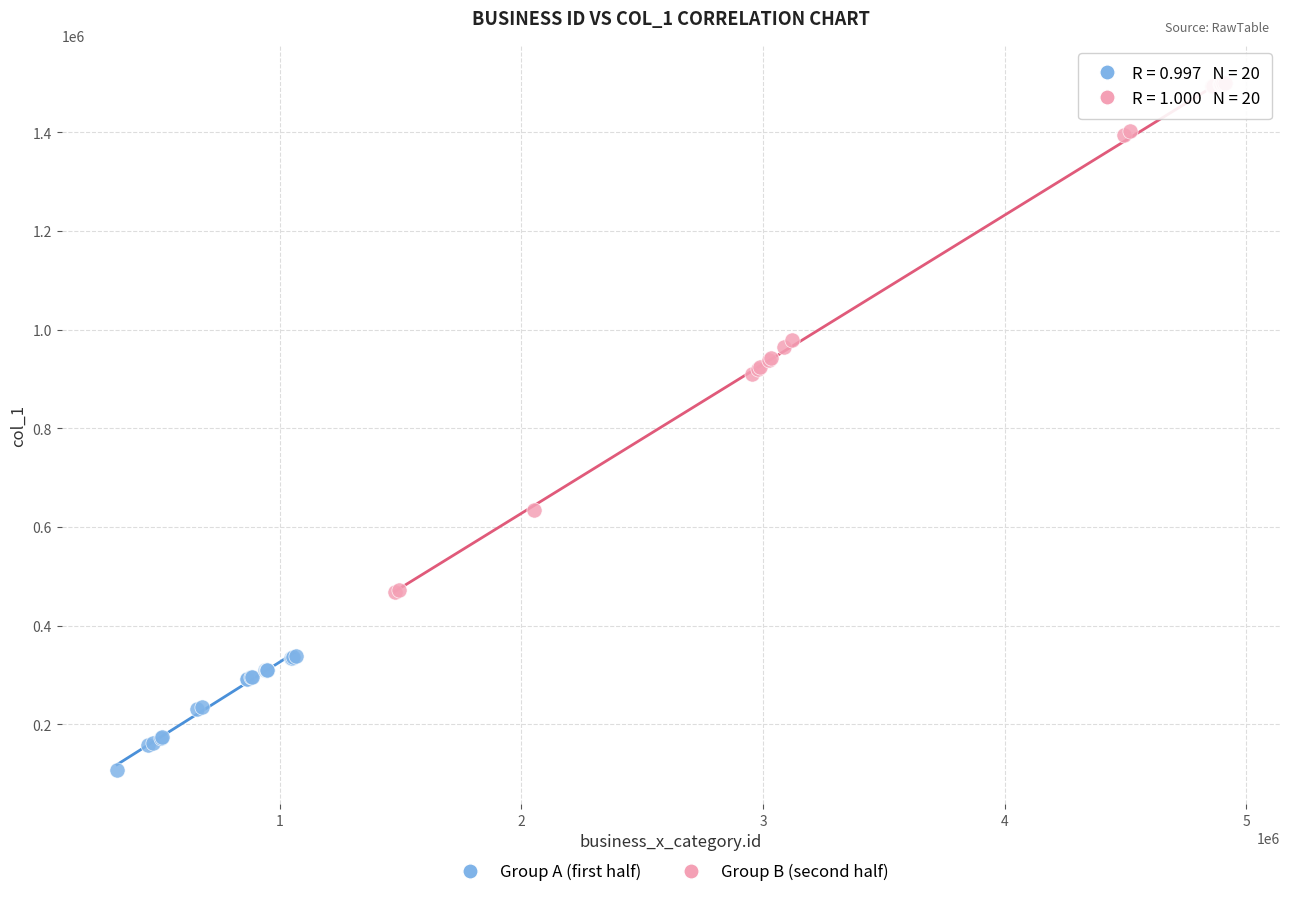

Which series reaches the minimum Y coordinate?

Group A (first half)